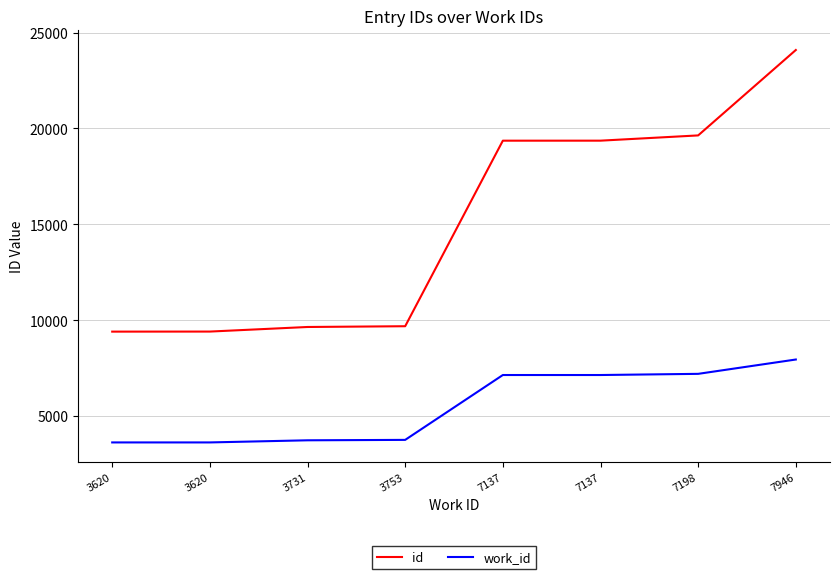

True or false: work_id and id intersect in this chart.

False